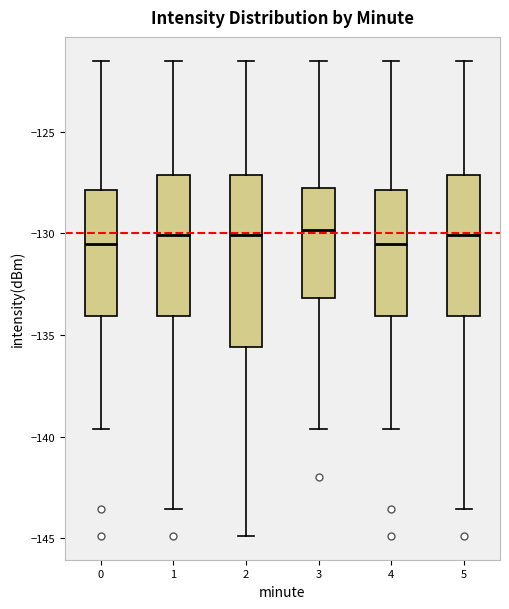

Where does the upper whisker of the box at x = 0 end on the y-axis? The values are not printed on the chart, so give them approximately, as read against the axis.

-121.5